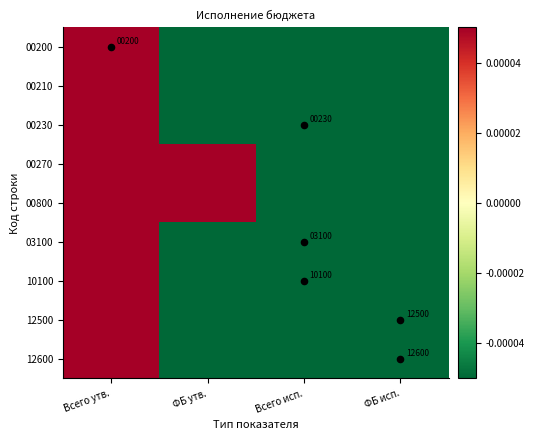

How many series are shown in this chart?

9